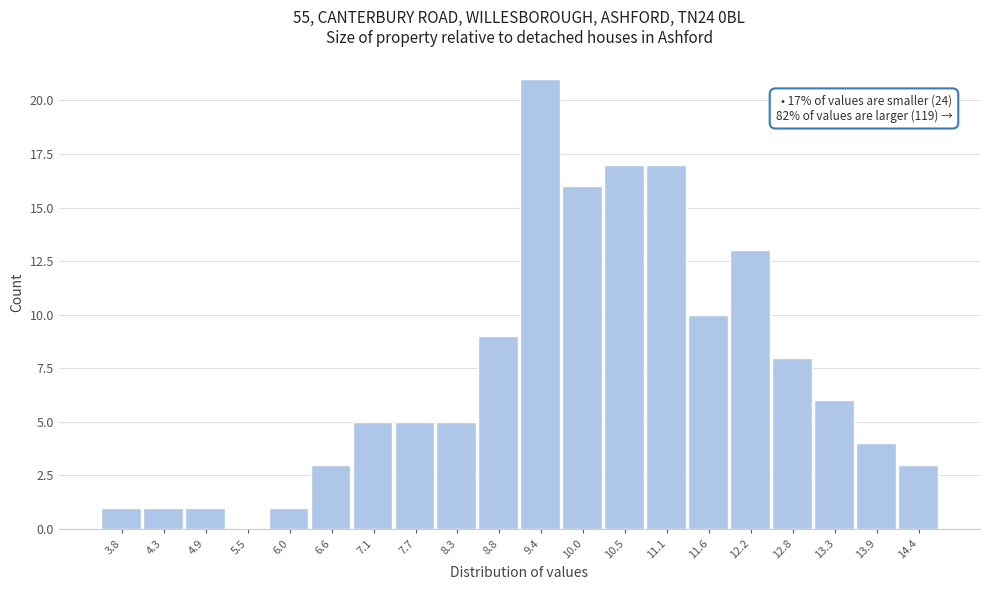

Reading right to left, what are all the values shown in this chart?

14.4=3	13.9=4	13.3=6	12.8=8	12.2=13	11.6=10	11.1=17	10.5=17	10.0=16	9.4=21	8.8=9	8.3=5	7.7=5	7.1=5	6.6=3	6.0=1	5.5=0	4.9=1	4.3=1	3.8=1